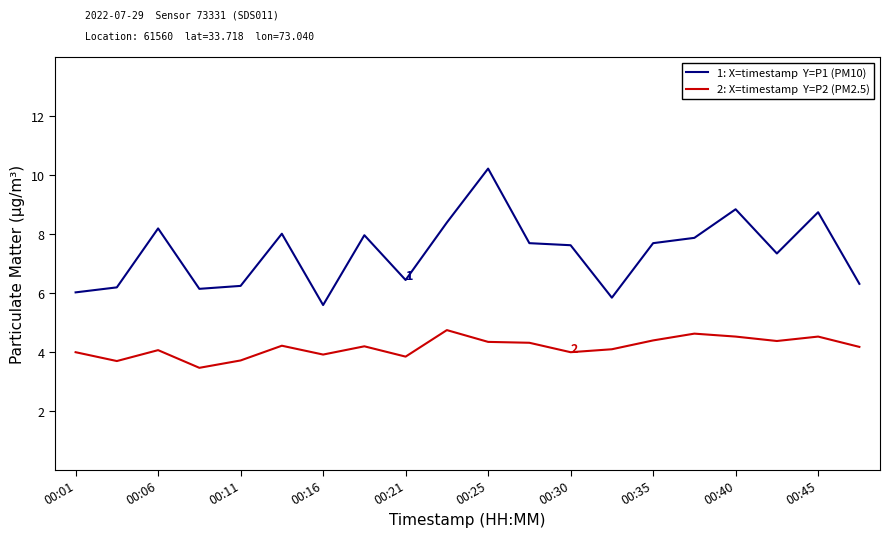

What is the maximum value shown in the chart?

10.2